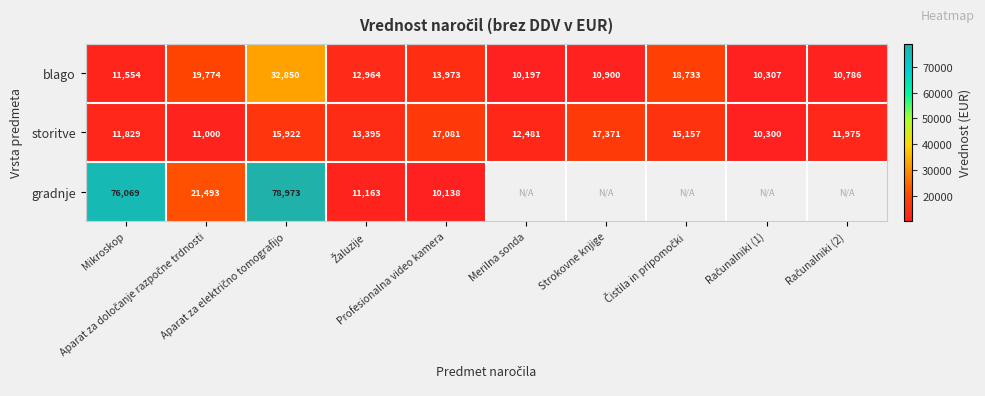

What is the greatest value displayed?

78973.0